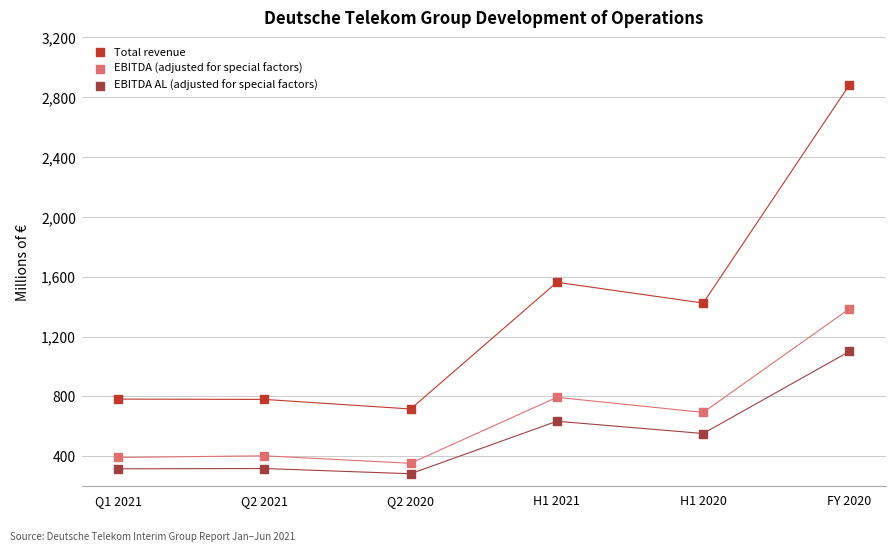

In the Total revenue series, what Y value is closest to 1799?

1563